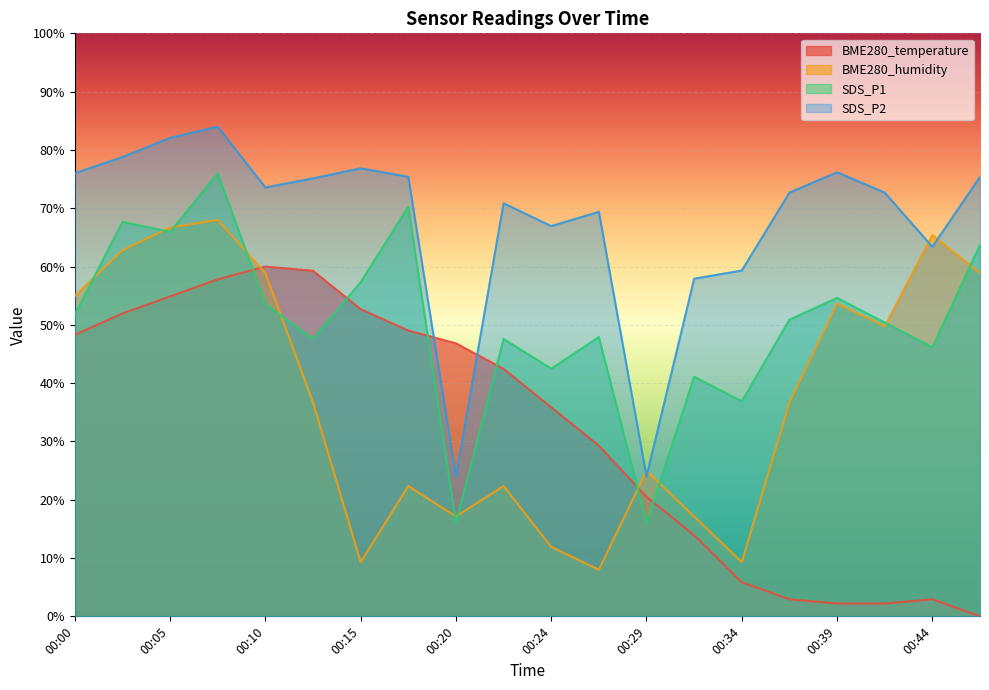

Is the value of SDS_P1 at 00:24 greater than the value of BME280_temperature at 00:15?

No